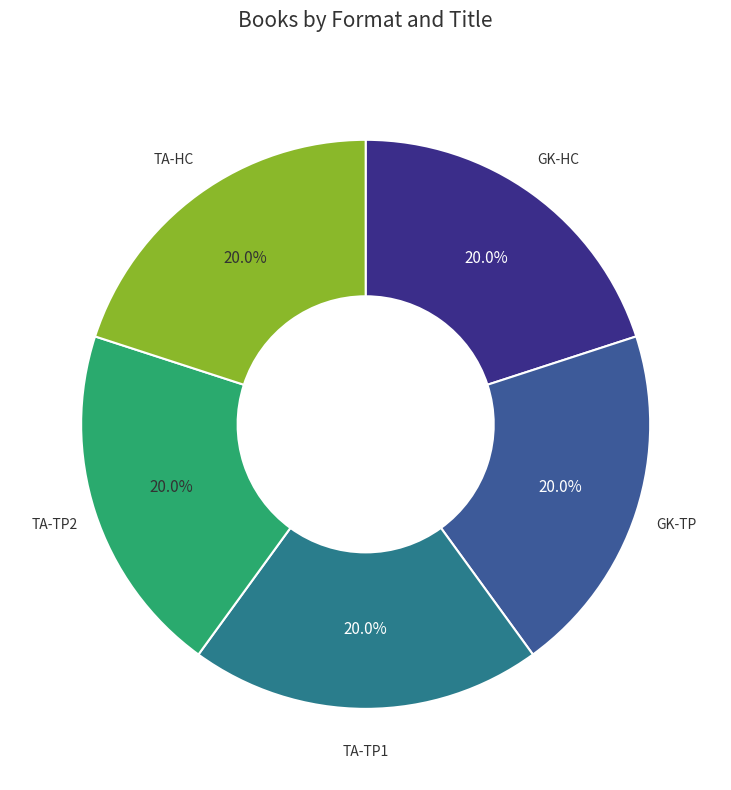

Count the number of slices in the pie.

5